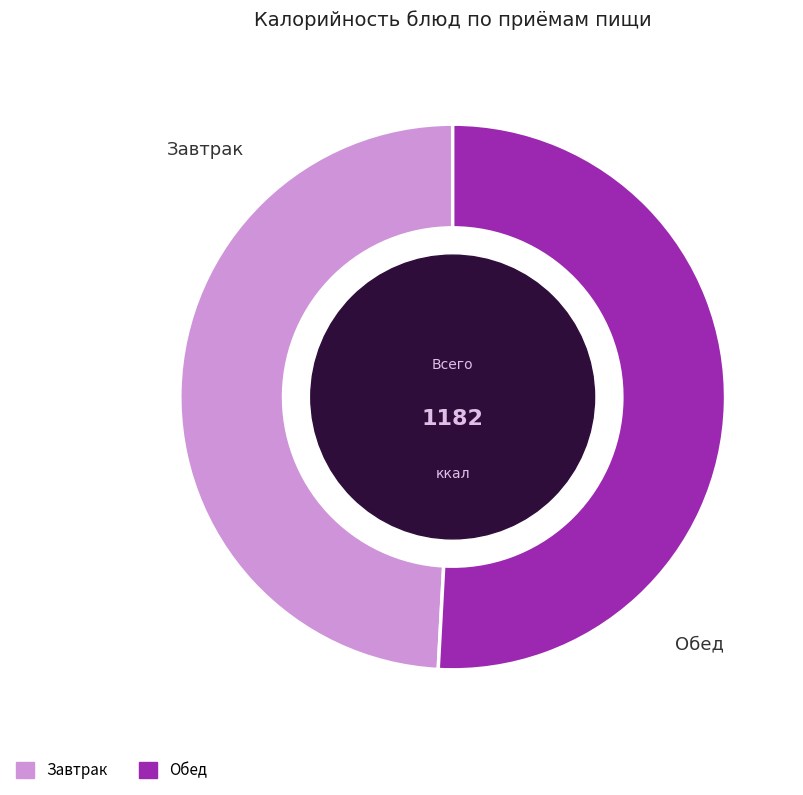

Rank the categories by value from highest to lowest.

Обед, Завтрак